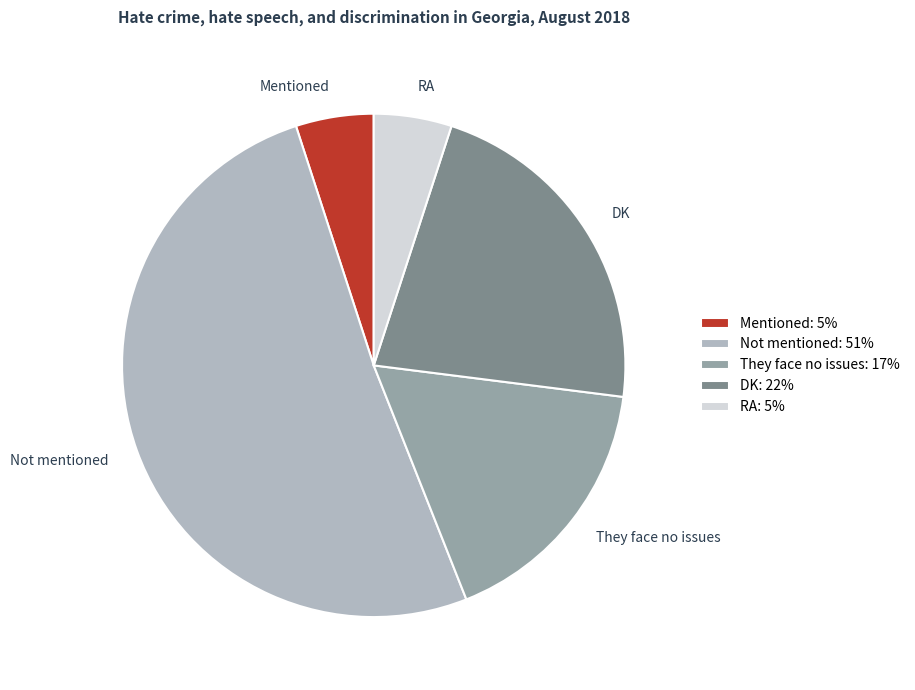

The RA slice represents 1% of the pie. True or false?

False